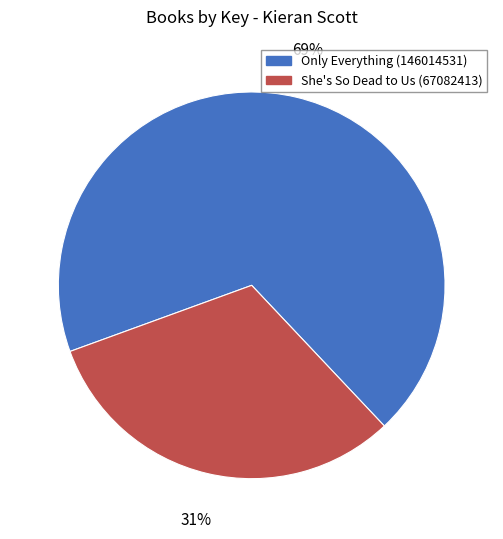

To the nearest percent, what is the combined percentage of Only Everything (146014531) and She's So Dead to Us (67082413)?

100%